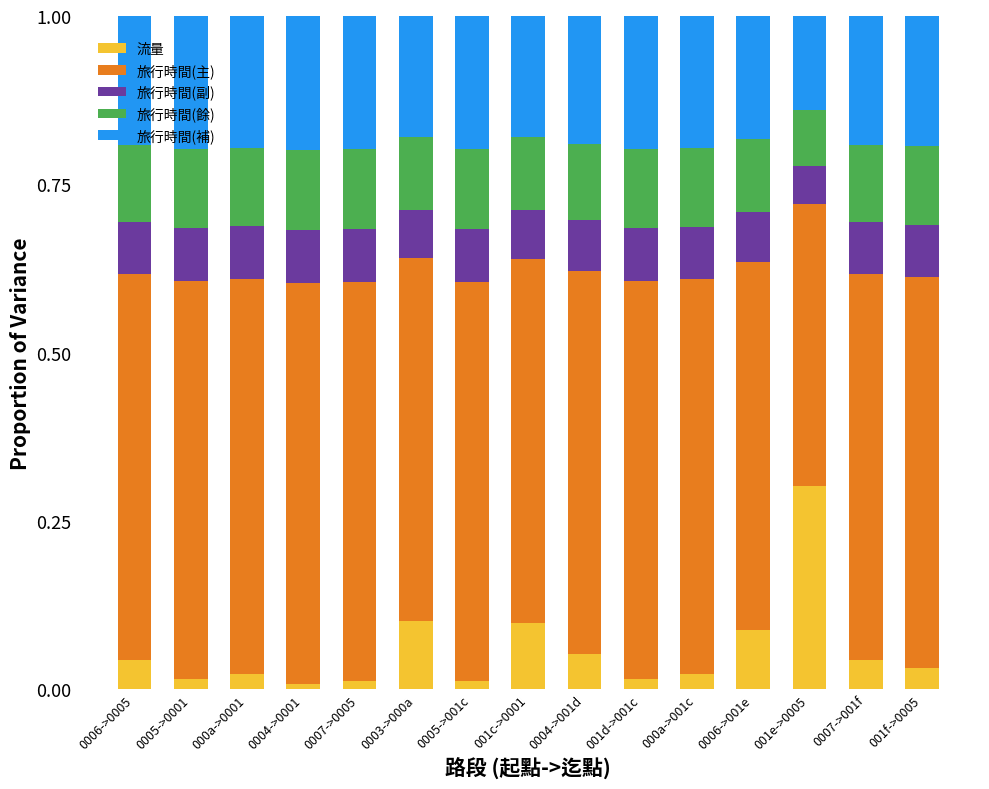

What is the difference between the maximum and minimum values in the 流量 series?

0.3